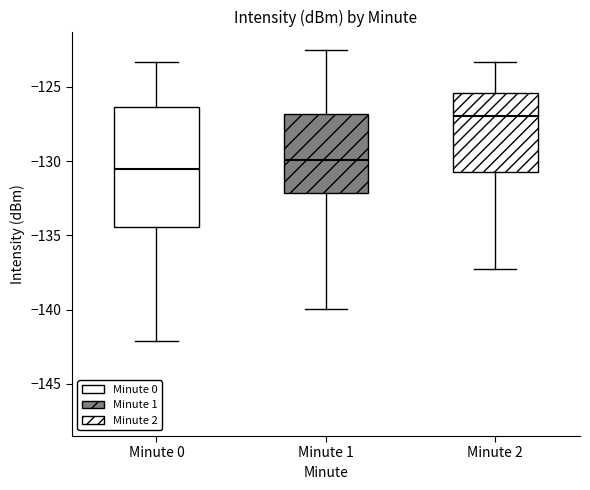

Reading left to right, transcribe this box plot: for each box, give where its median line is, the range the box spans, and where its two whiskers end, as read against the y-axis. The values are not printed on the chart, so give them approximately, as read against the axis.

Minute 0: median -130.5, box -134.5 to -126.5, whiskers -142.0 to -123.5
Minute 1: median -130.0, box -132.0 to -127.0, whiskers -140.0 to -122.5
Minute 2: median -127.0, box -130.5 to -125.5, whiskers -137.5 to -123.5